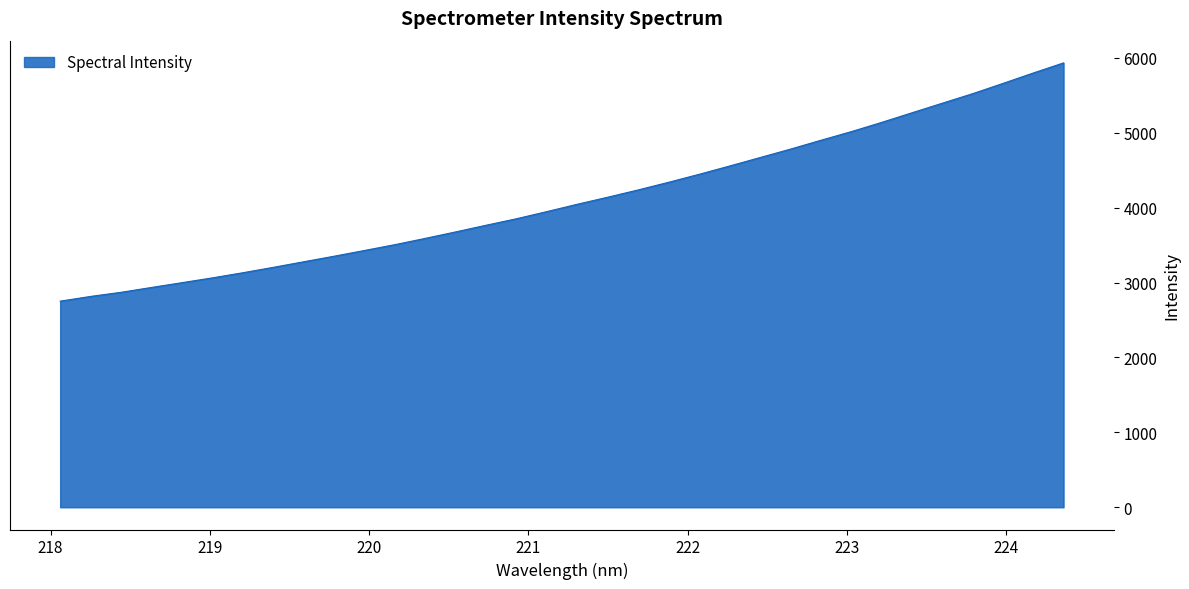

What is the difference between the maximum and minimum values?

3181.3